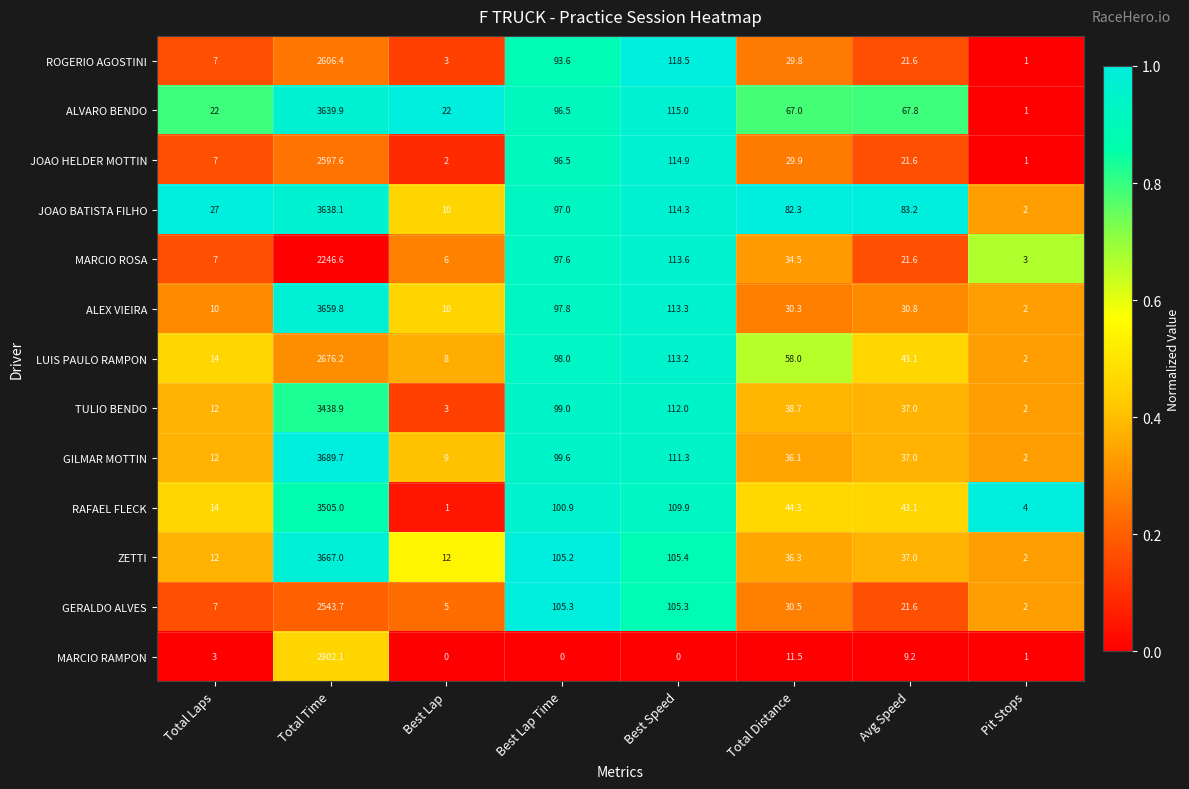

What is the sum of the JOAO BATISTA FILHO values at Best Speed and Total Distance?

196.6